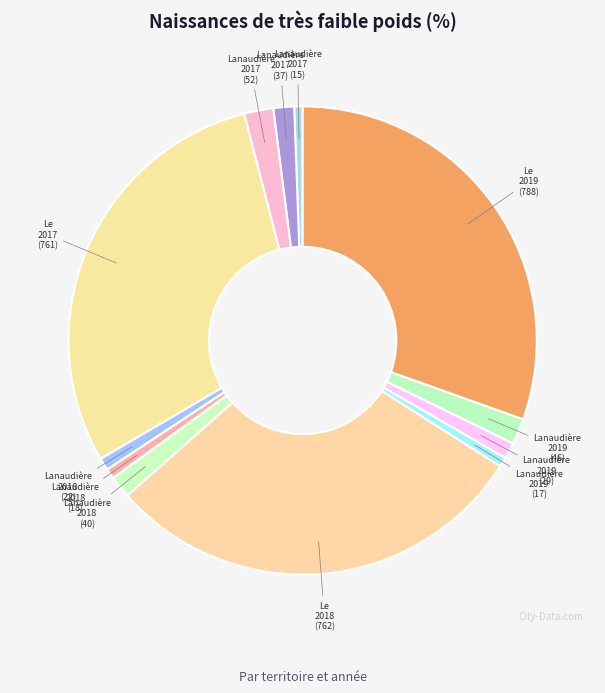

To the nearest percent, what is the difference between the largest and smallest slice percentages?

30%